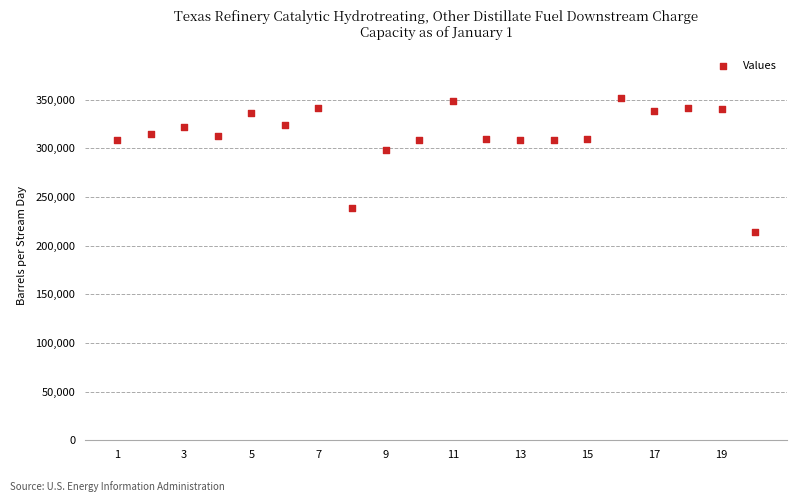

What is the range of X values (max minus min)?

19.0